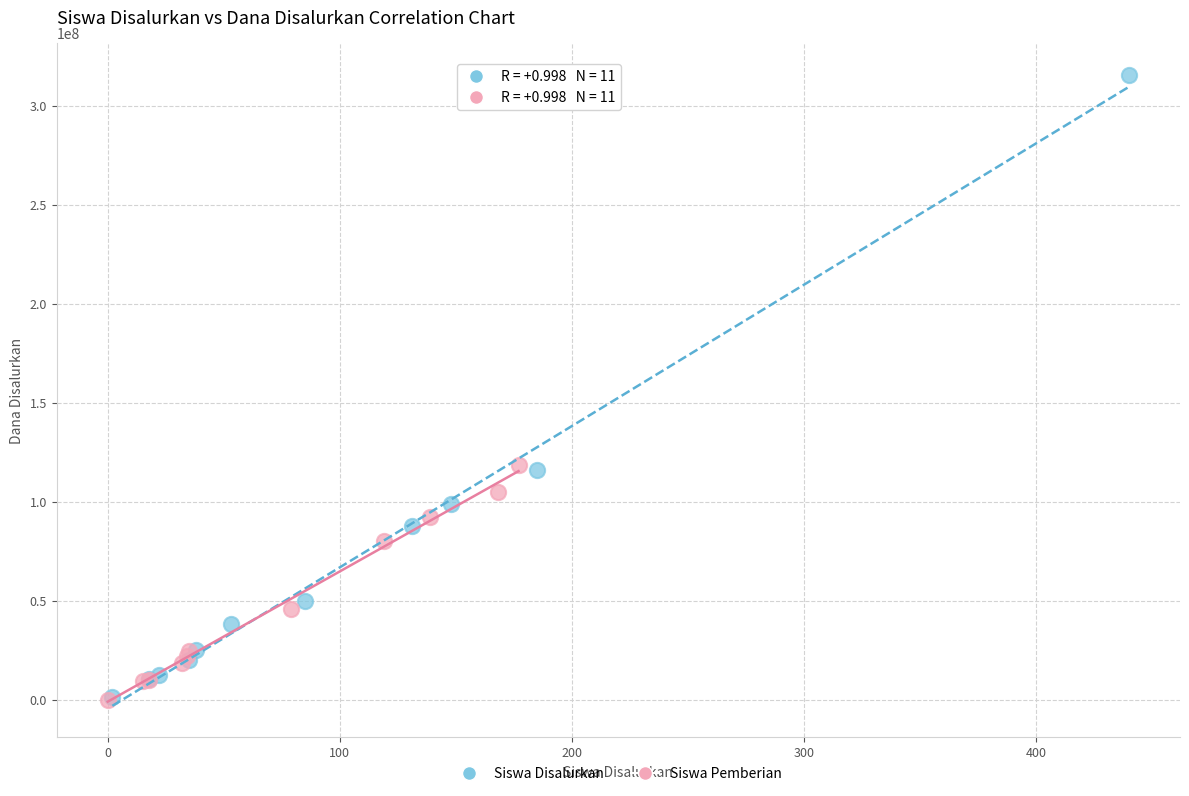

Which series has the largest Y range (max minus min)?

Siswa Disalurkan